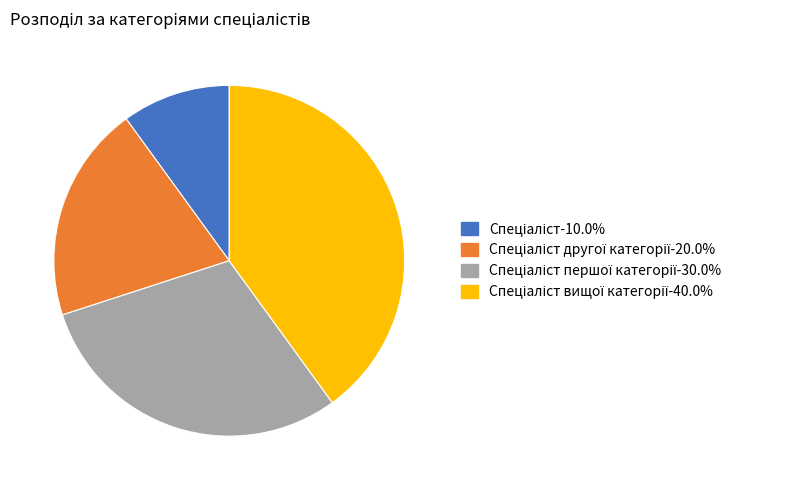

Is there a majority slice in this chart?

No